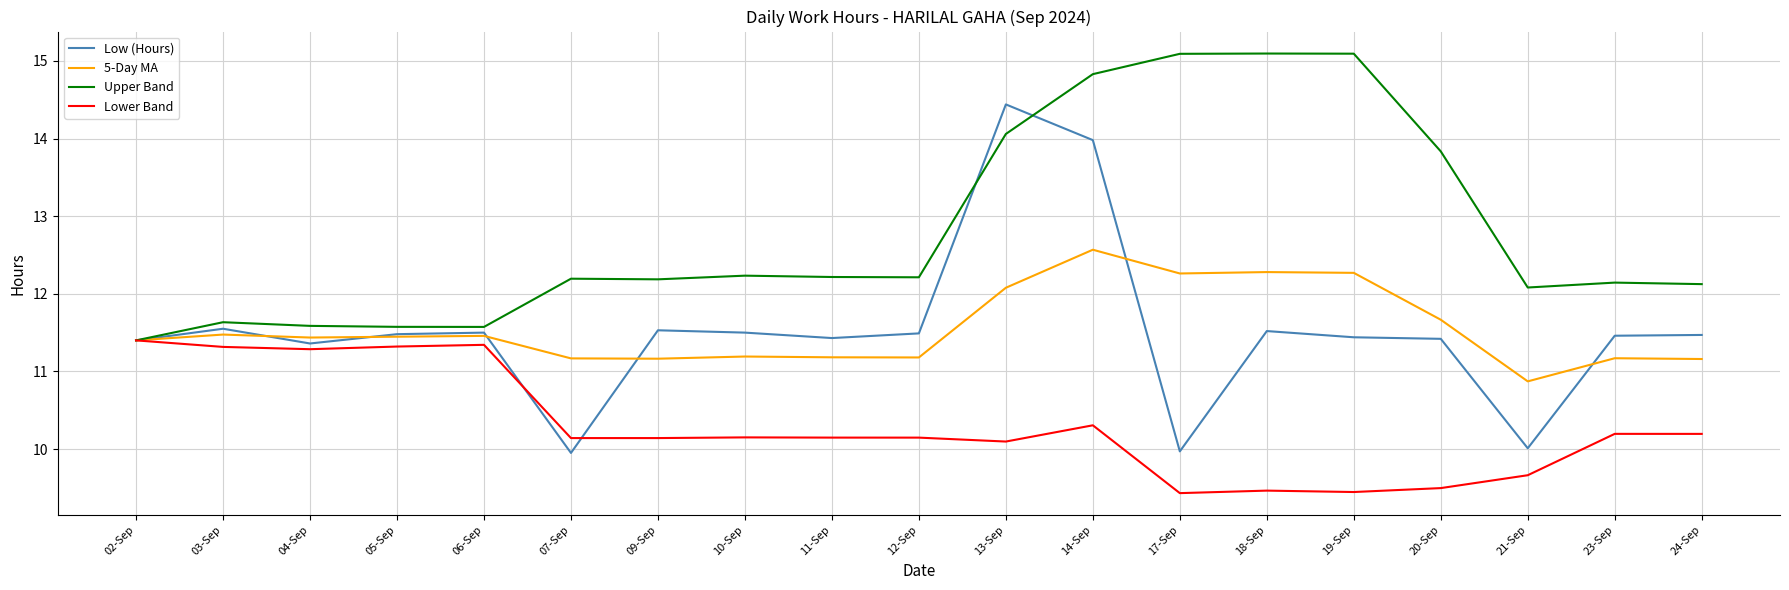

What is the difference between the highest and lowest values at 11-Sep?

2.1